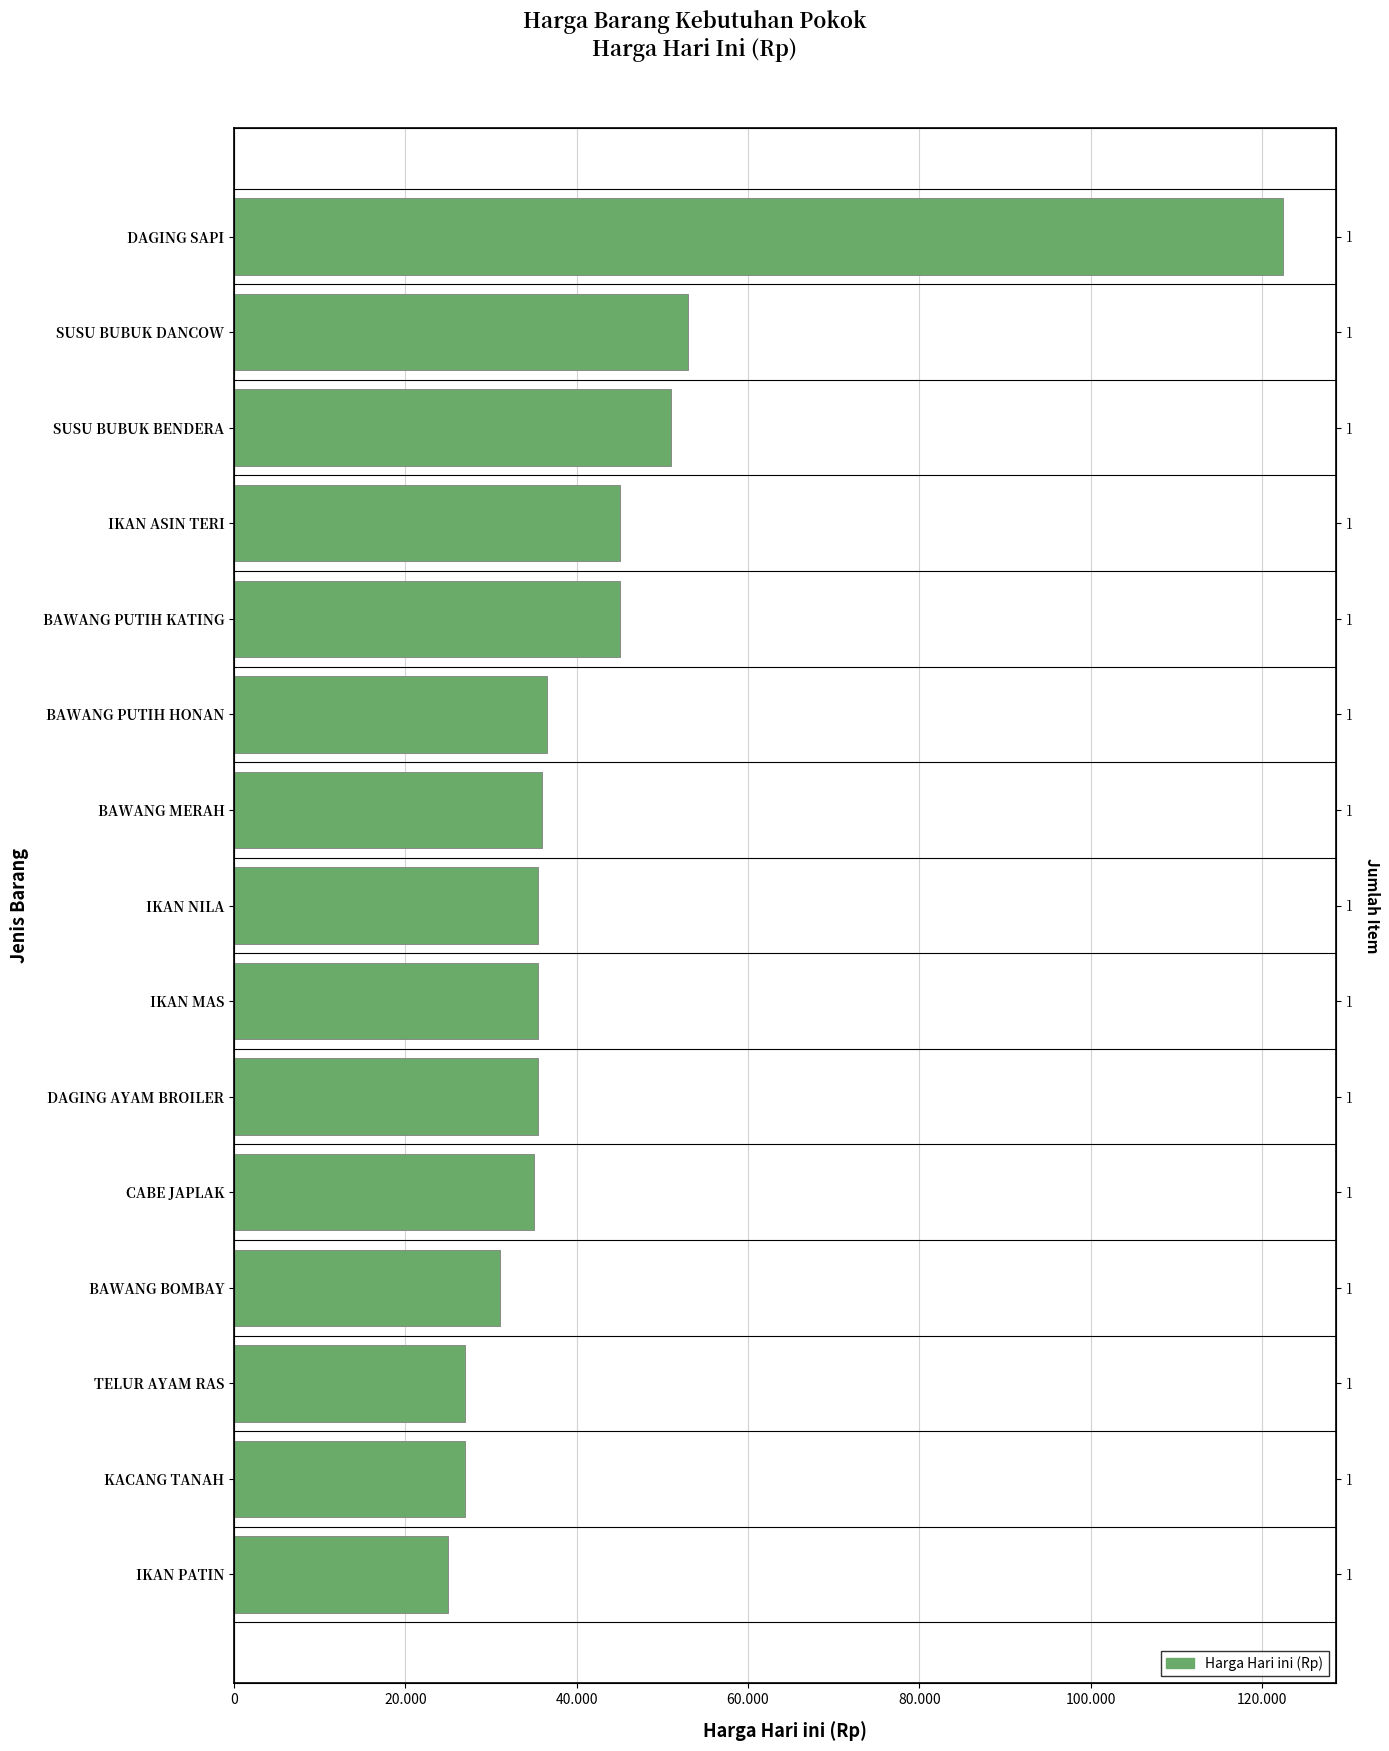

Between CABE JAPLAK and DAGING SAPI, which is larger?

DAGING SAPI